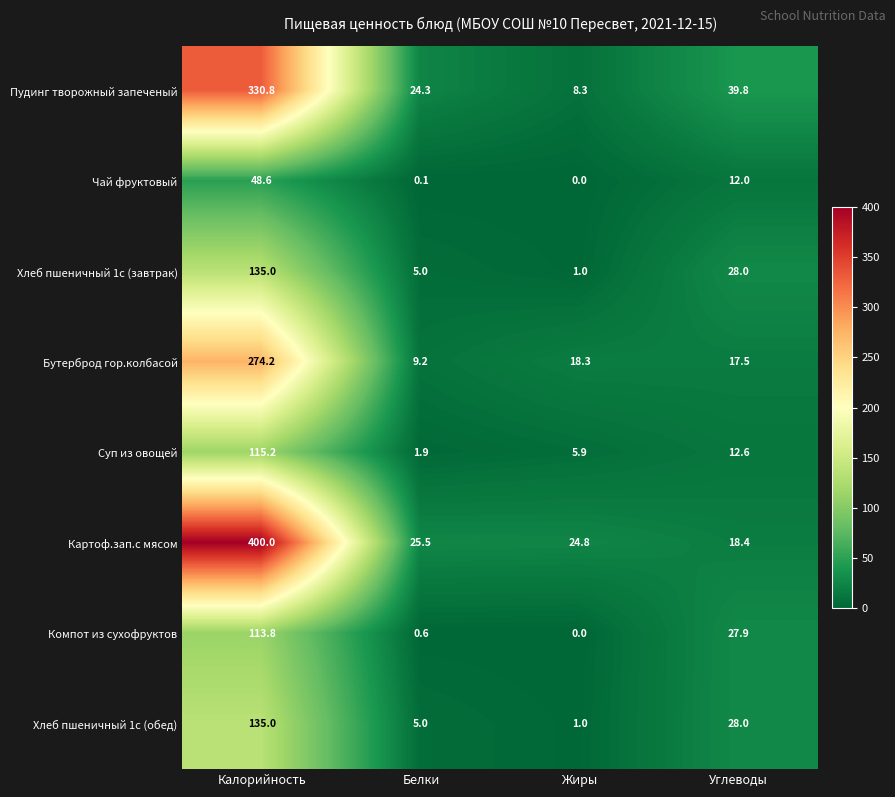

At which label is Чай фруктовый closest to 24?

Углеводы